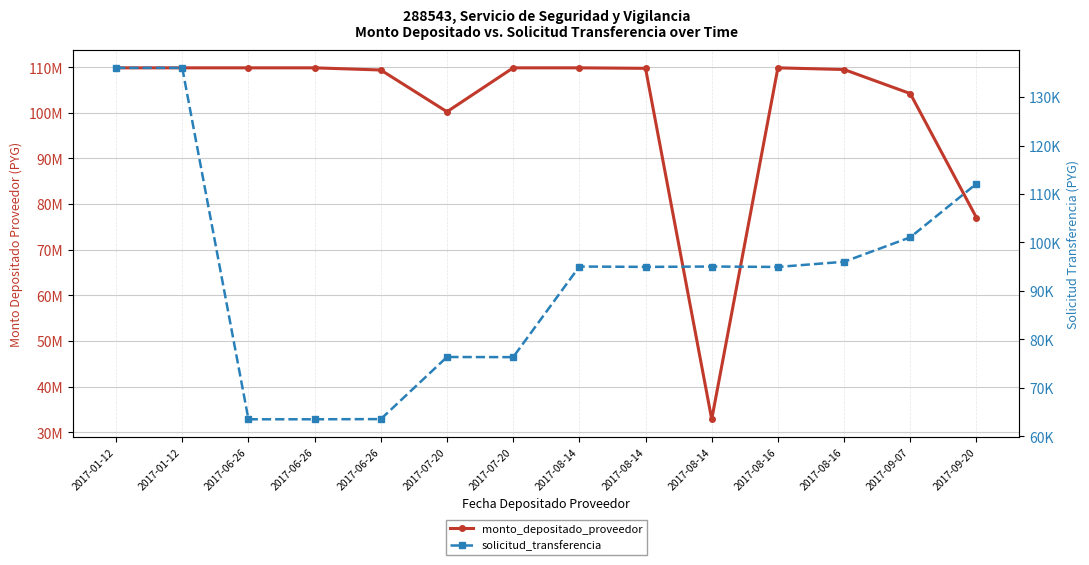

The monto_depositado_proveedor series shows 52152809 at 2017-08-14. True or false?

False